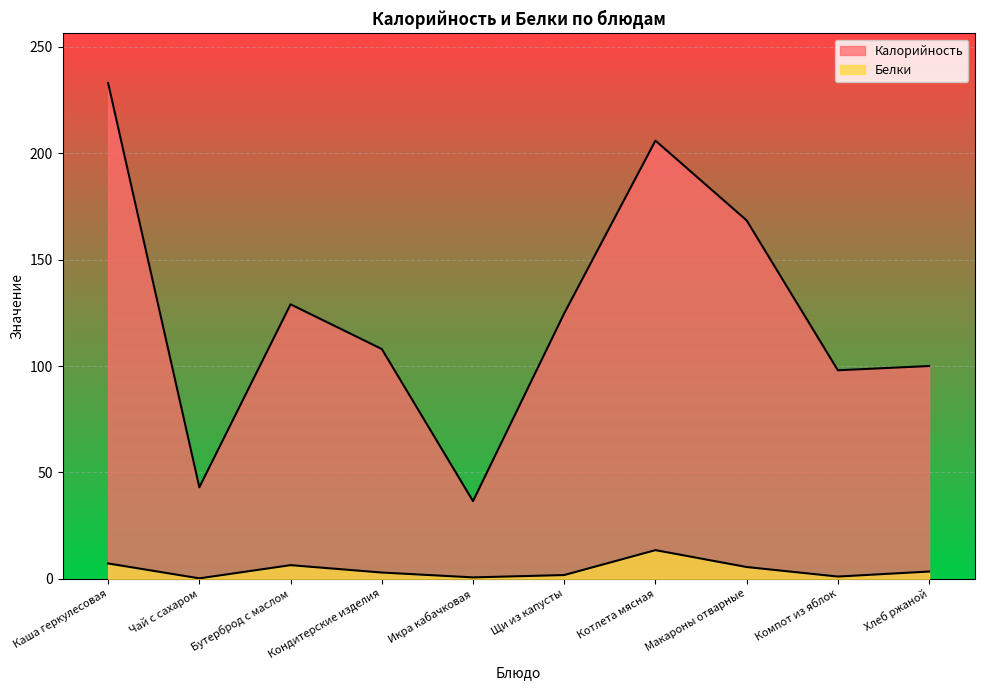

Where is the first local maximum for Калорийность?

Бутерброд с маслом